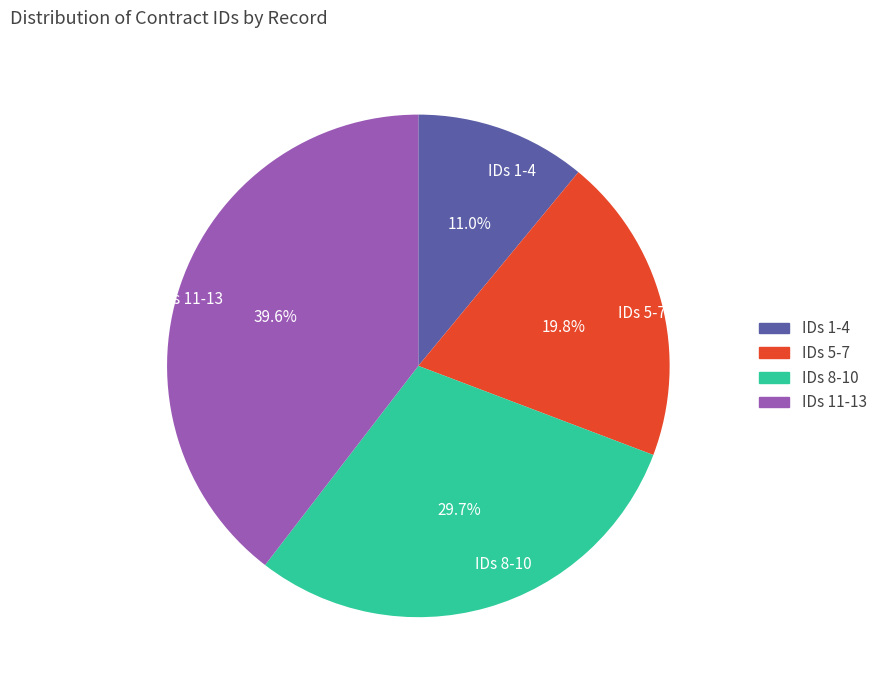

Which category has the biggest portion of the pie?

IDs 11-13